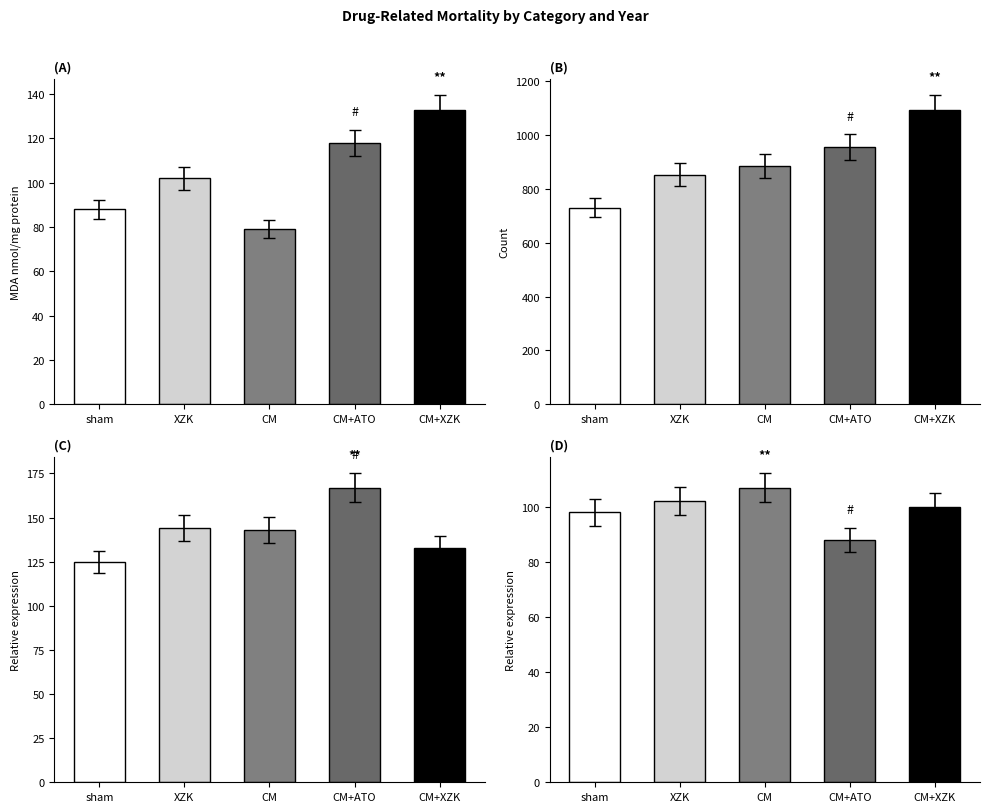

Which series has the largest total across all categories?

Accidental poisoning by drugs